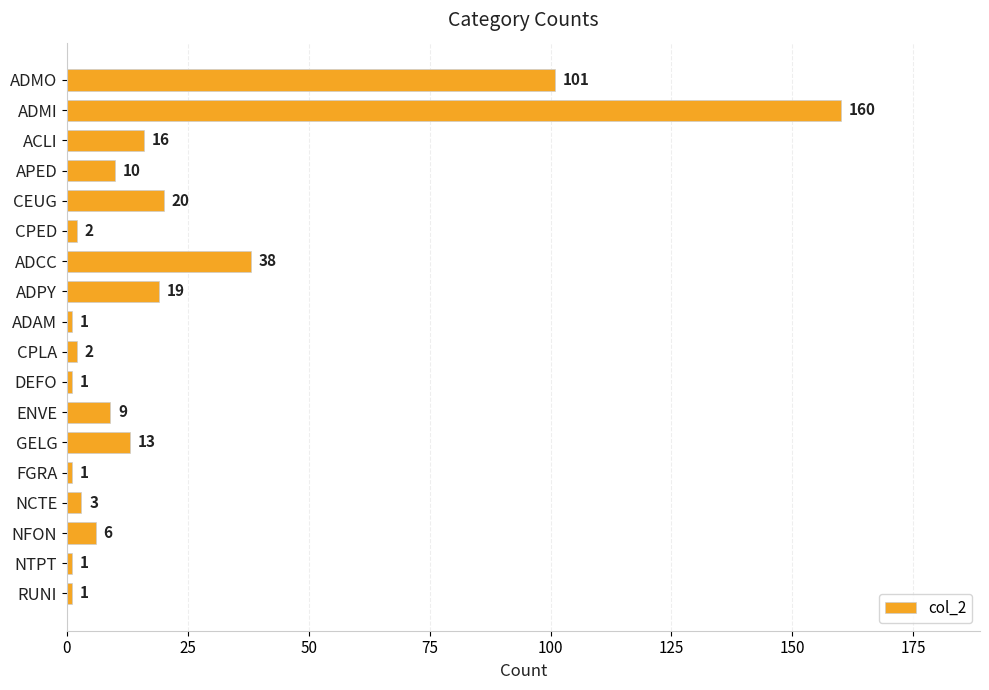

Reading bottom to top, what are all the values shown in this chart?

1	1	6	3	1	13	9	1	2	1	19	38	2	20	10	16	160	101